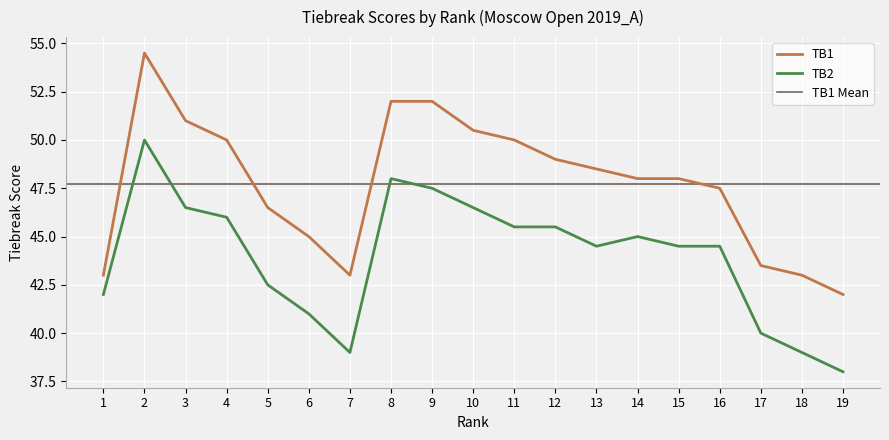

Reading left to right, extract all data points from this chart.

TB1: 43.0	54.5	51.0	50.0	46.5	45.0	43.0	52.0	52.0	50.5	50.0	49.0	48.5	48.0	48.0	47.5	43.5	43.0	42.0
TB2: 42.0	50.0	46.5	46.0	42.5	41.0	39.0	48.0	47.5	46.5	45.5	45.5	44.5	45.0	44.5	44.5	40.0	39.0	38.0